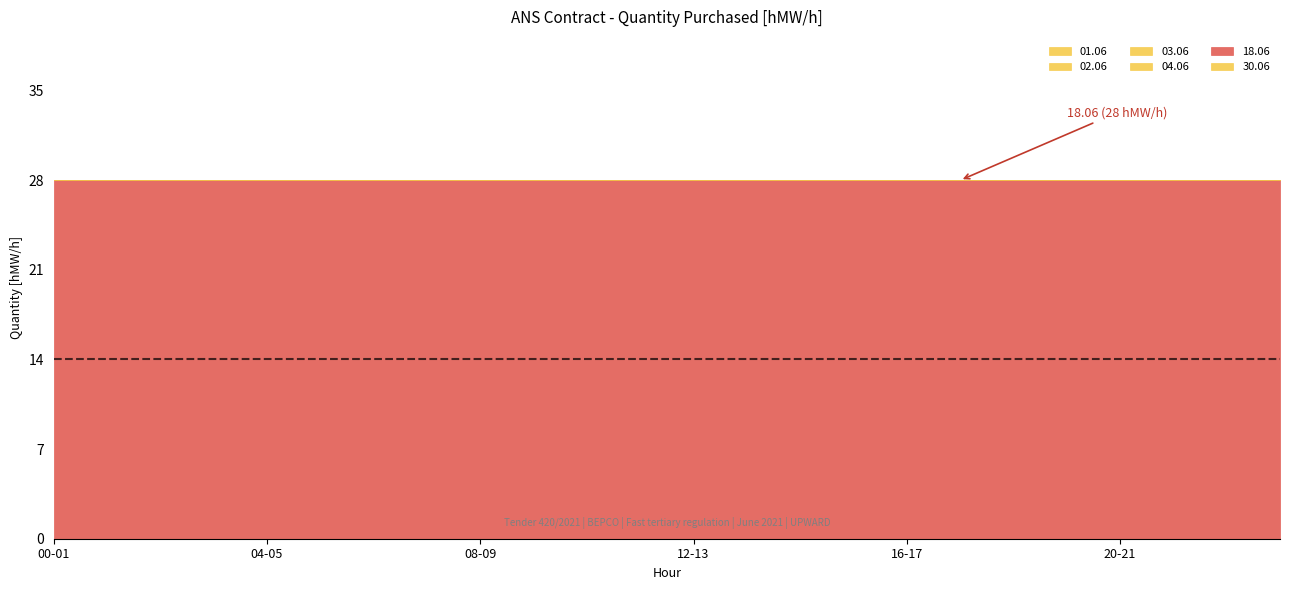

True or false: 01.06 has more than 1 points higher than both neighbors.

False